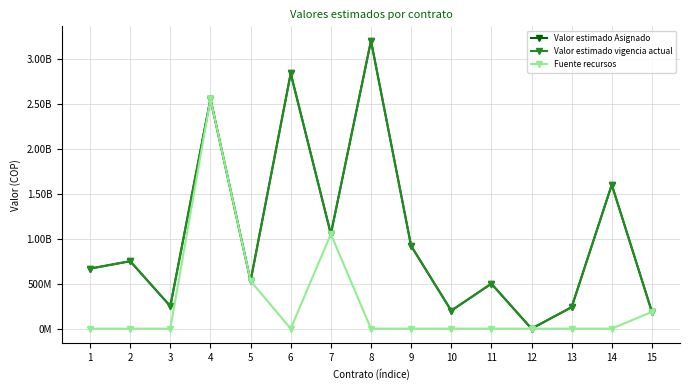

Does the chart have visible grid lines?

Yes